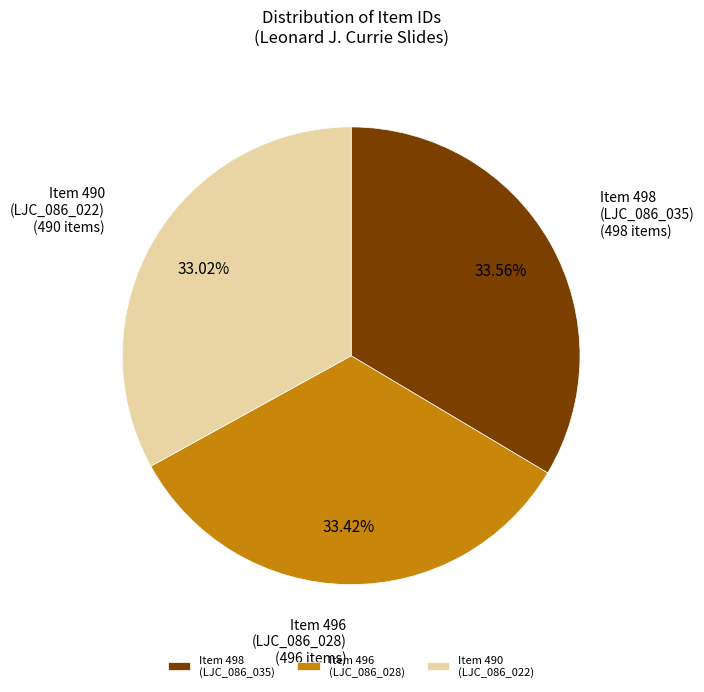

To the nearest percent, what is the average slice percentage?

33%